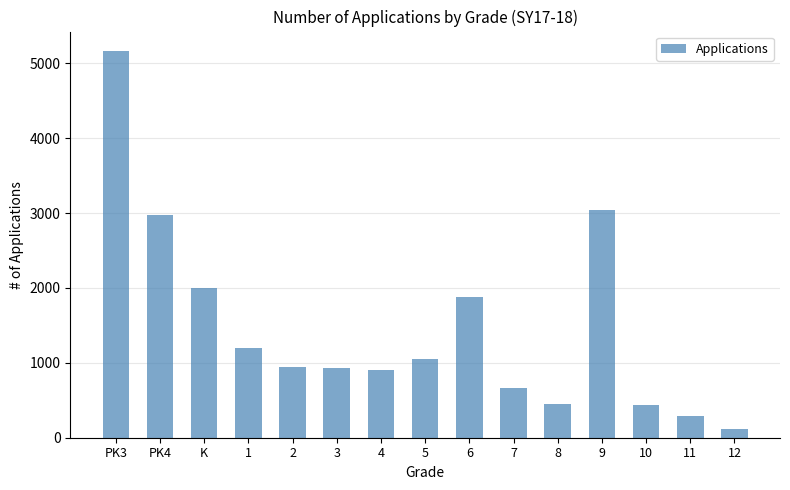

What is the difference between the second highest and minimum values?

2931